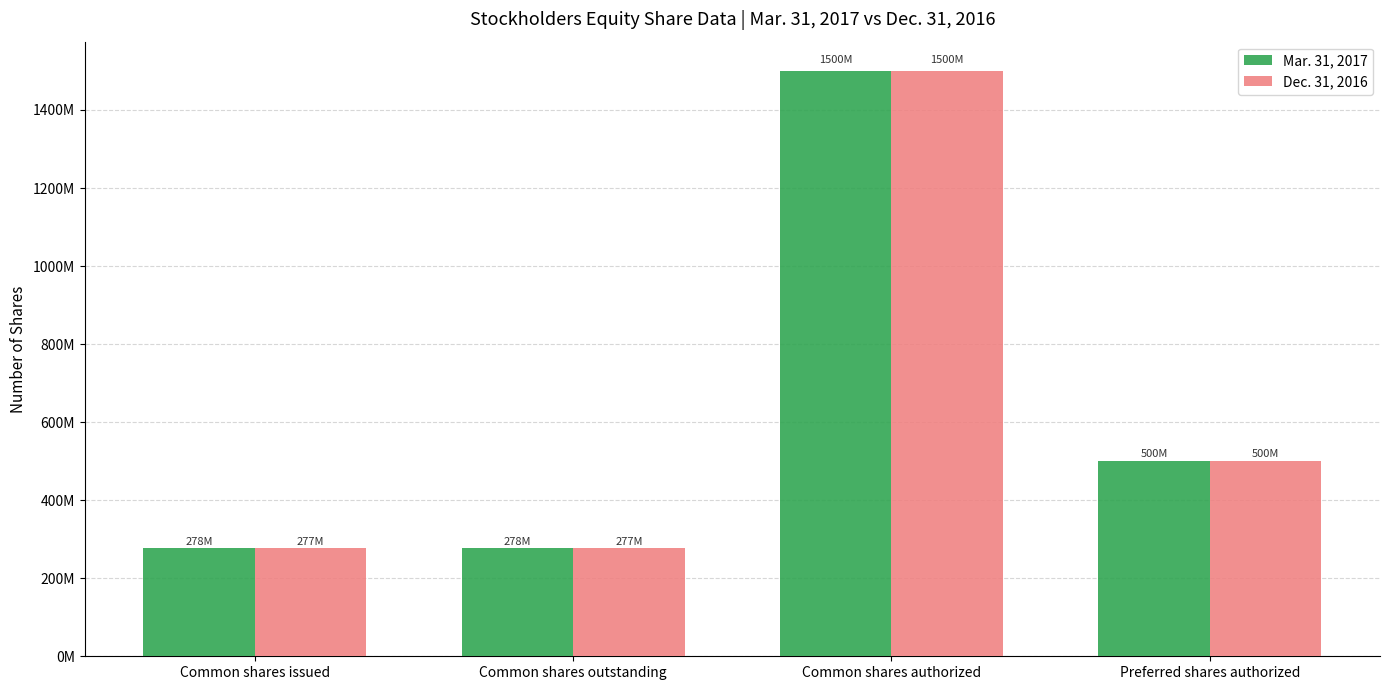

Where does the Mar. 31, 2017 series first go above 500000000?

Common shares authorized